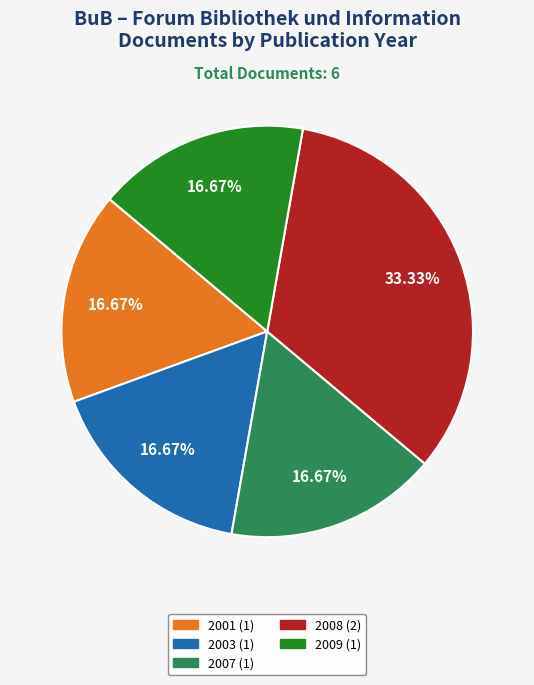

Do 2007 (1) and 2003 (1) together represent more than half of the pie?

No